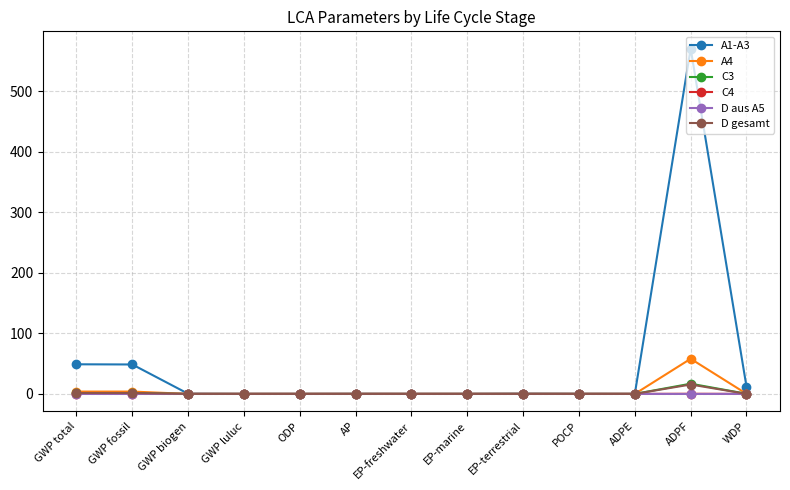

What is the average value of the A1-A3 series?

52.4